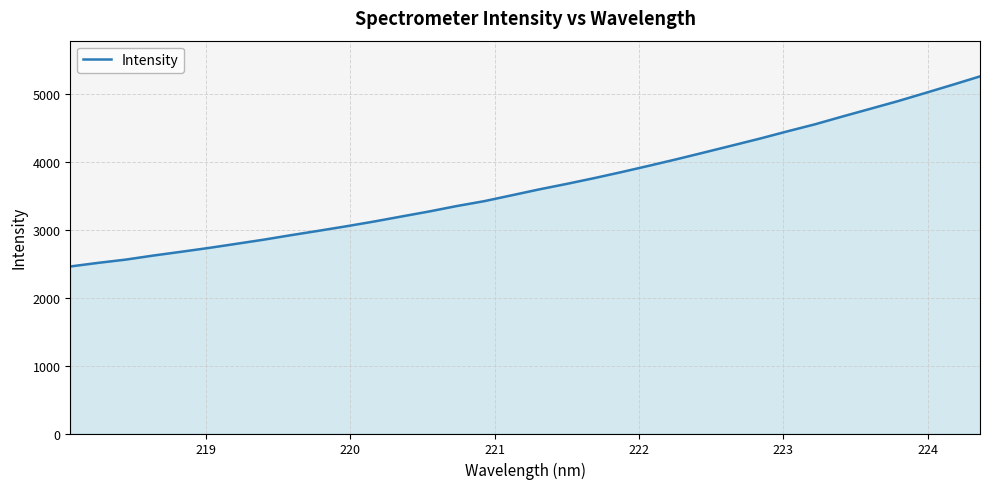

What is the difference between the maximum and minimum values?

2797.0